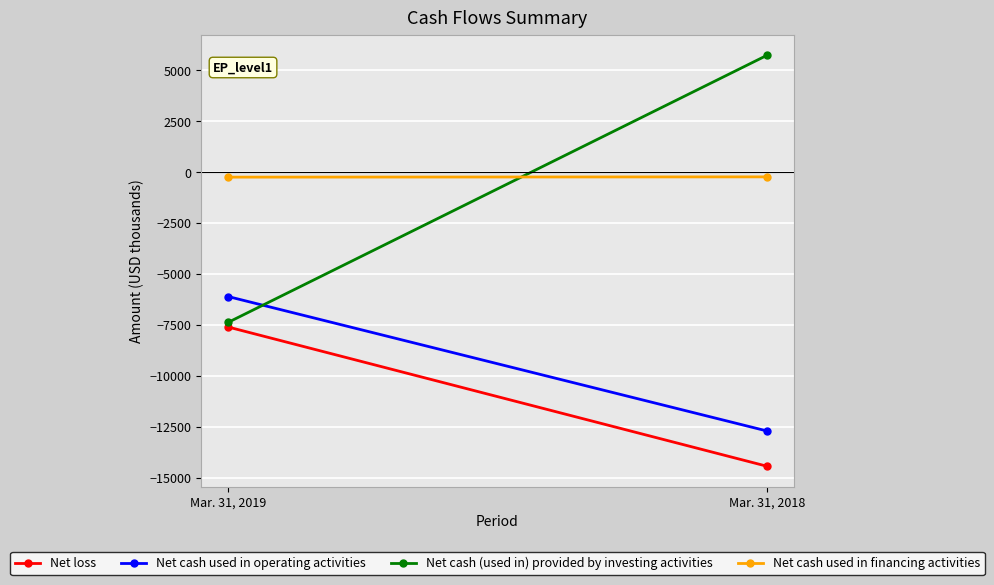

Between Mar. 31, 2018 and Mar. 31, 2019, which is larger?

Mar. 31, 2019